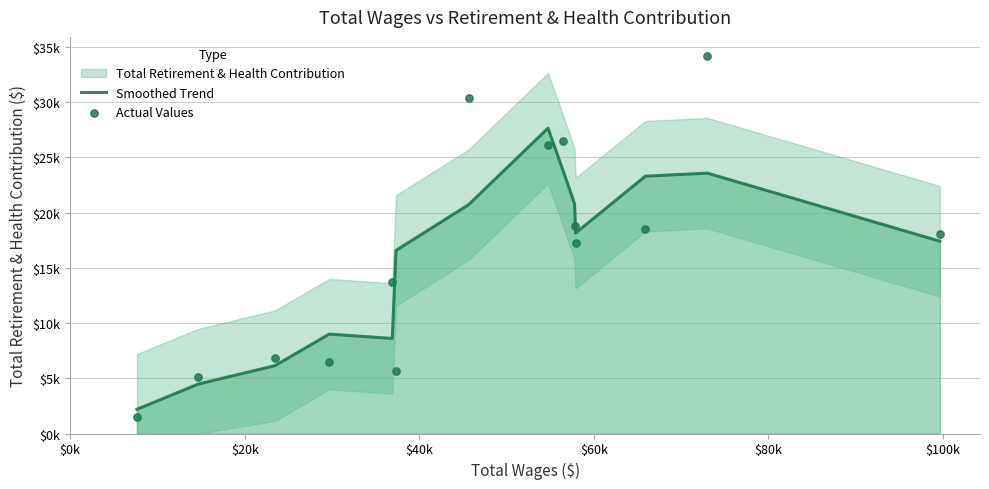

At how many categories does at least one series exceed 21124?

5